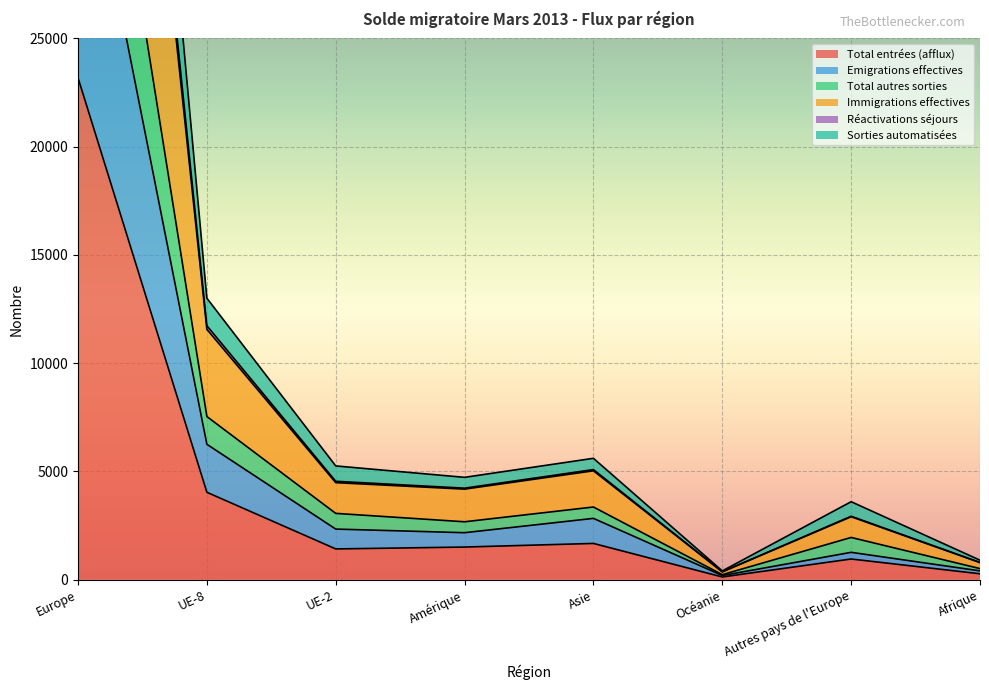

Is it true that Total entrées (afflux) equals 2581 at Asie?

False